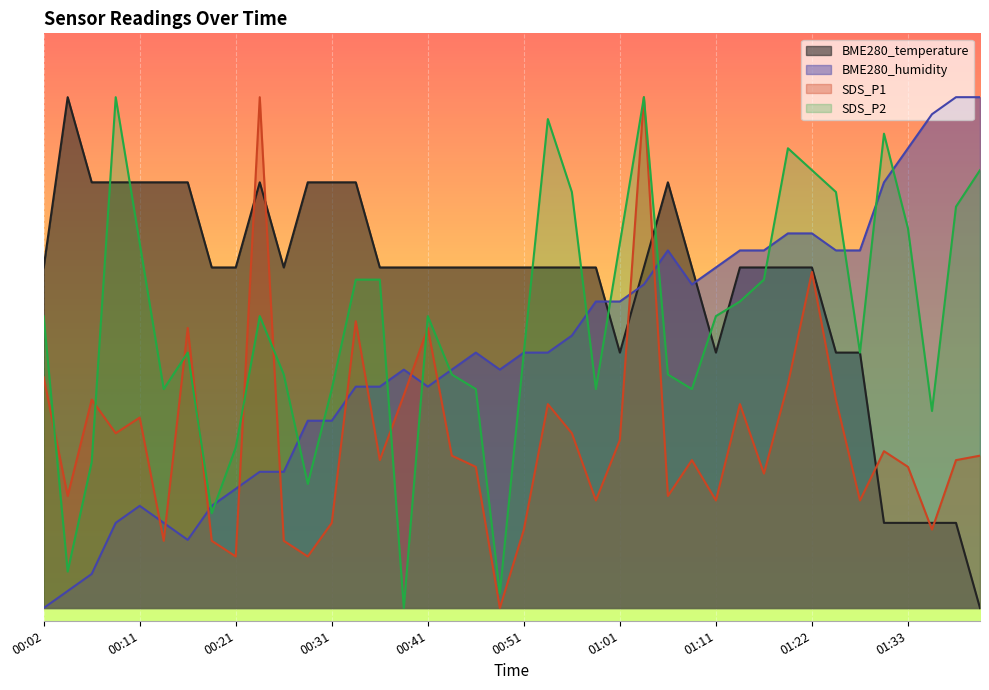

Where is the first local maximum for BME280_temperature?

00:04